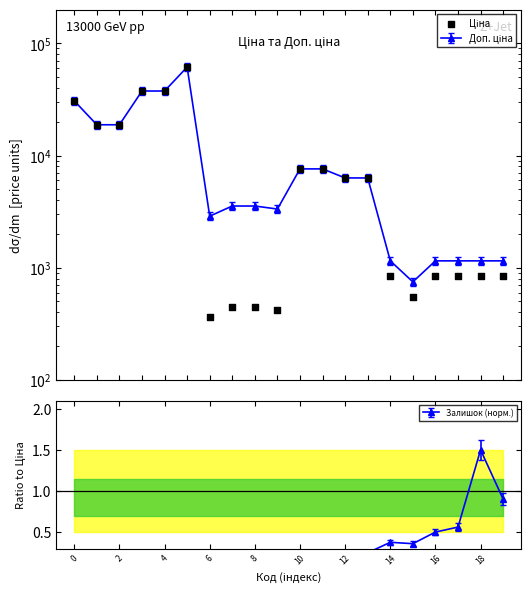

Between 12 and 14, which is larger?

12